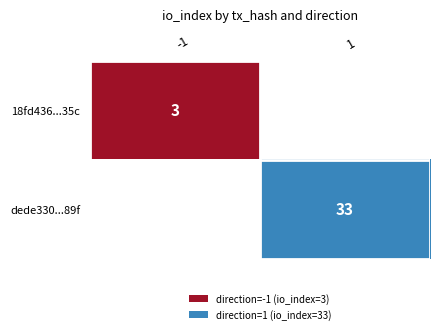

Is it true that dede330...89f equals 11 at 1?

False